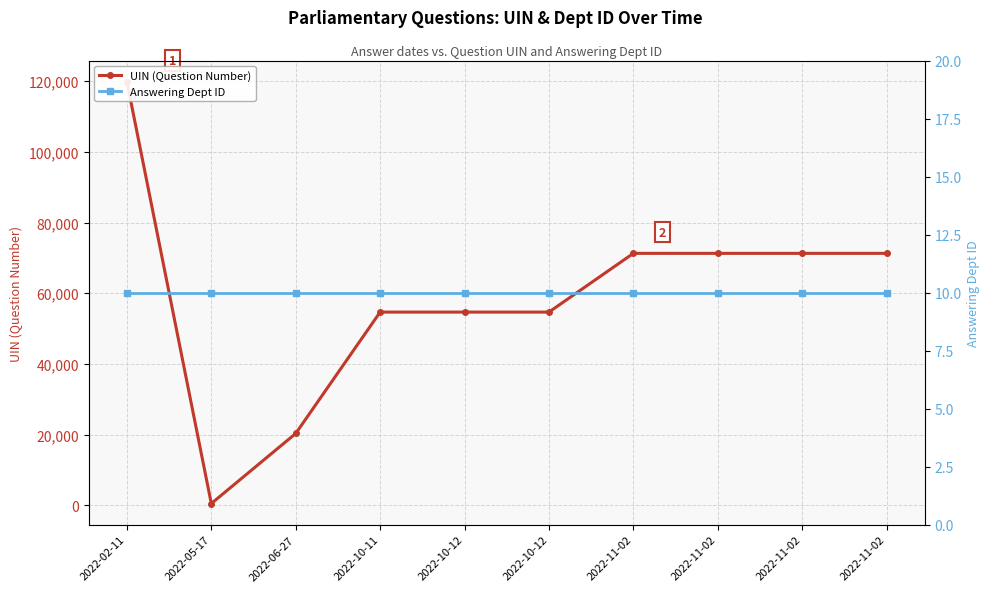

What is the total value across all series at 2022-10-11?

54684